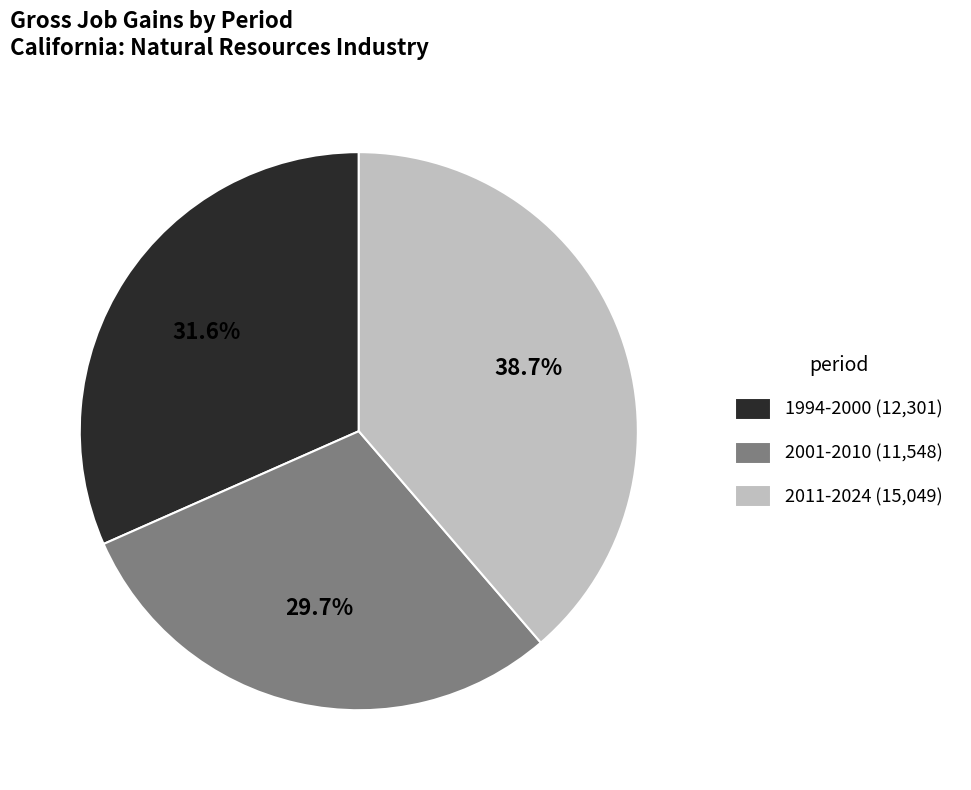

Does any single category account for the majority?

No